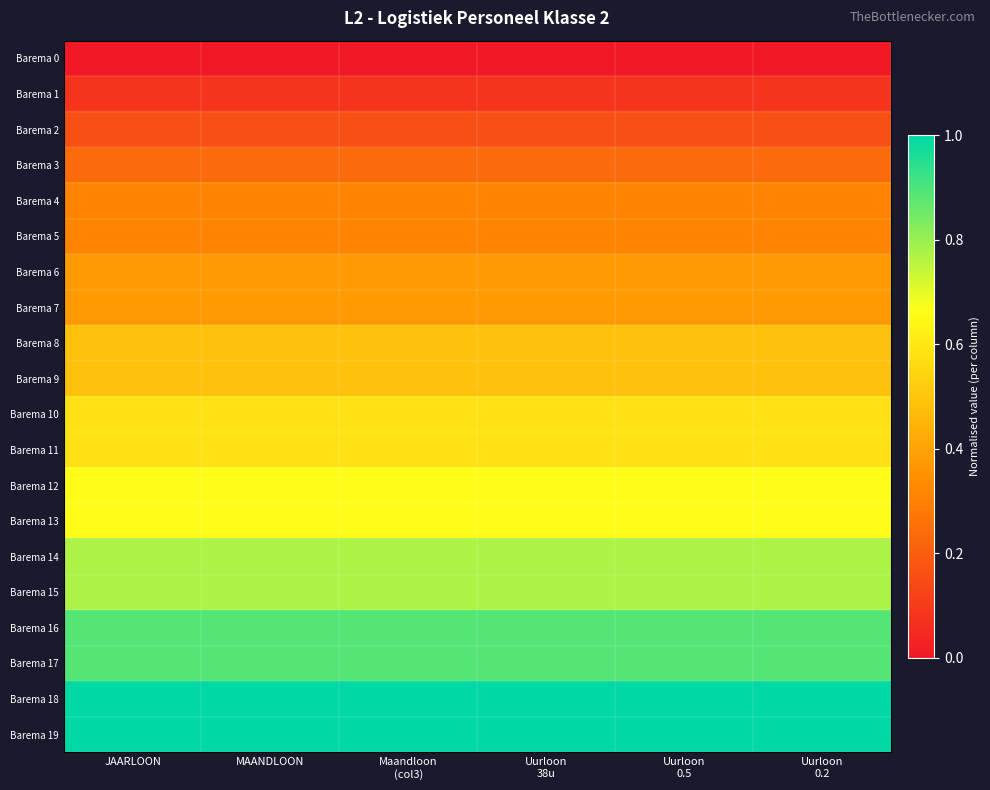

Which series has the largest range (max minus min)?

Barema 16